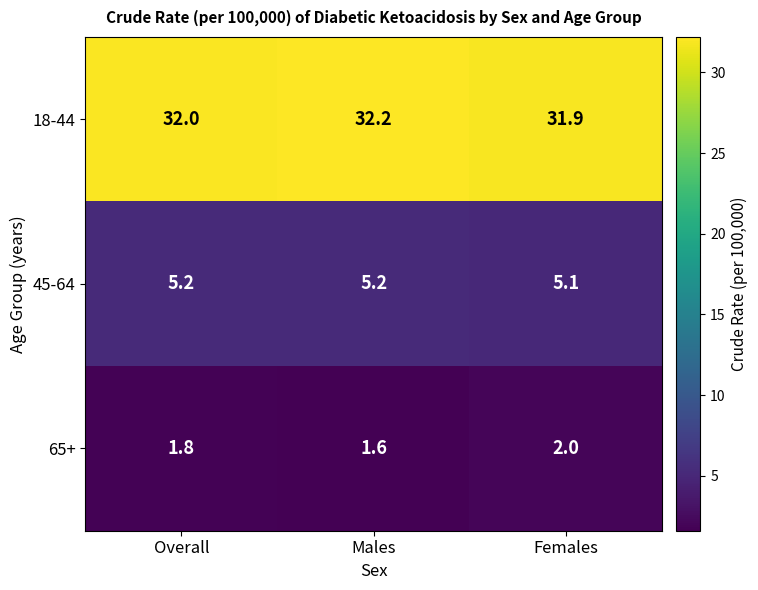

Between Males and Females, which series saw the biggest shift?

65+